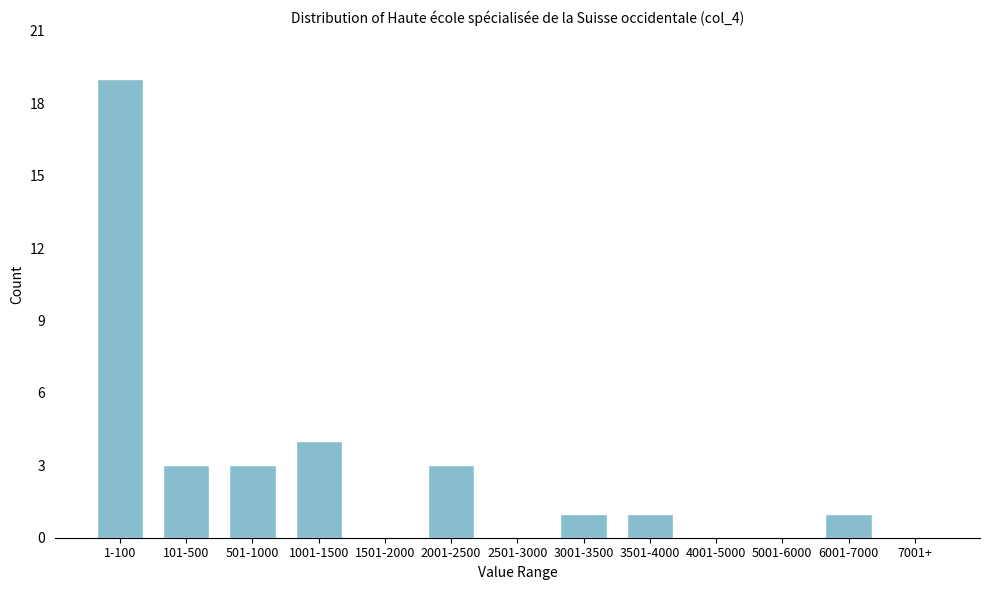

Reading left to right, extract all data points from this chart.

1-100=19	101-500=3	501-1000=3	1001-1500=4	1501-2000=0	2001-2500=3	2501-3000=0	3001-3500=1	3501-4000=1	4001-5000=0	5001-6000=0	6001-7000=1	7001+=0